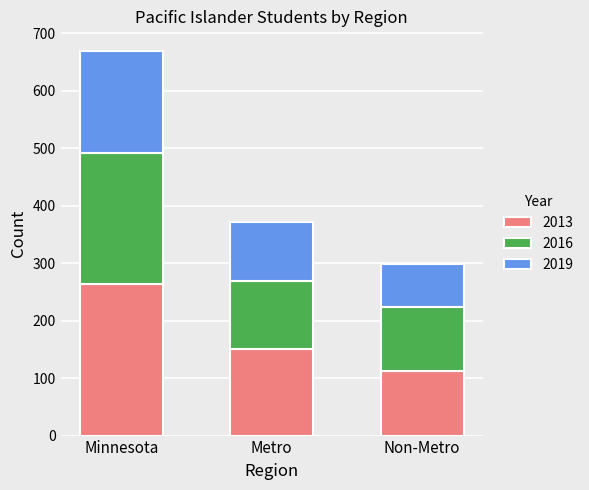

Which category has the lowest value in the 2013 series?

Non-Metro